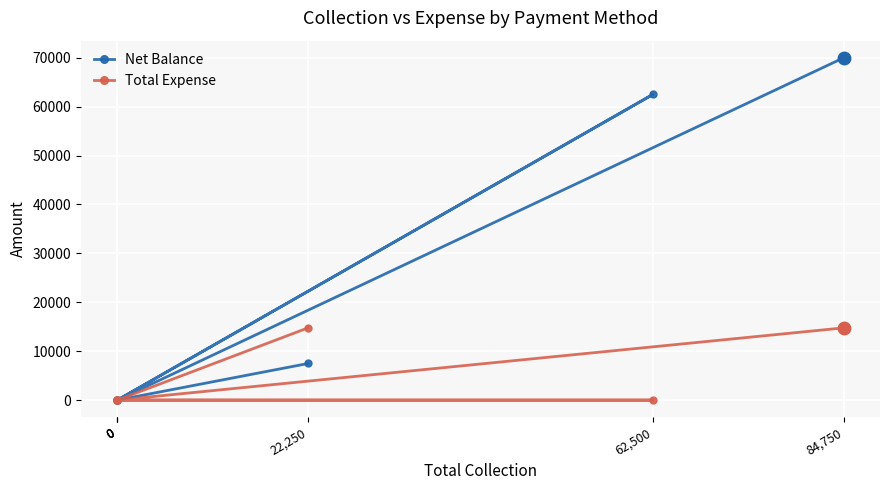

The value of Net Balance at 62,500 is 62500. True or false?

True